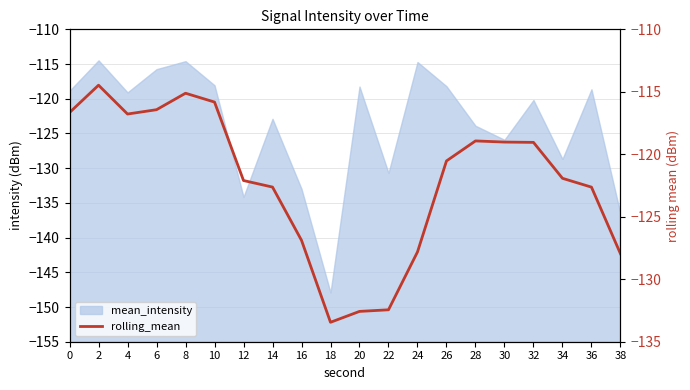

How many lines are shown in the chart?

1